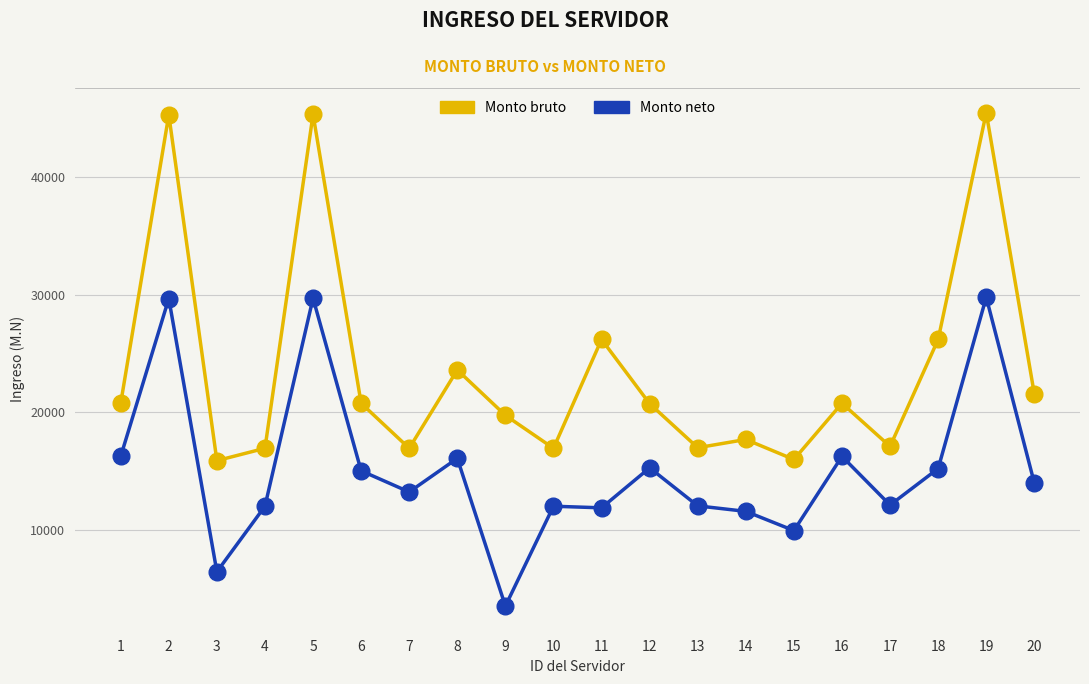

Does the chart have visible grid lines?

Yes